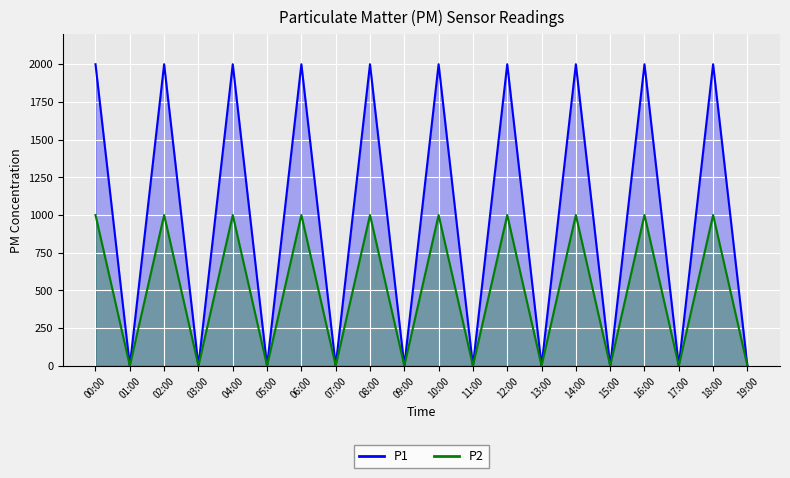

Rank the series by their maximum value, from highest to lowest.

P1, P2